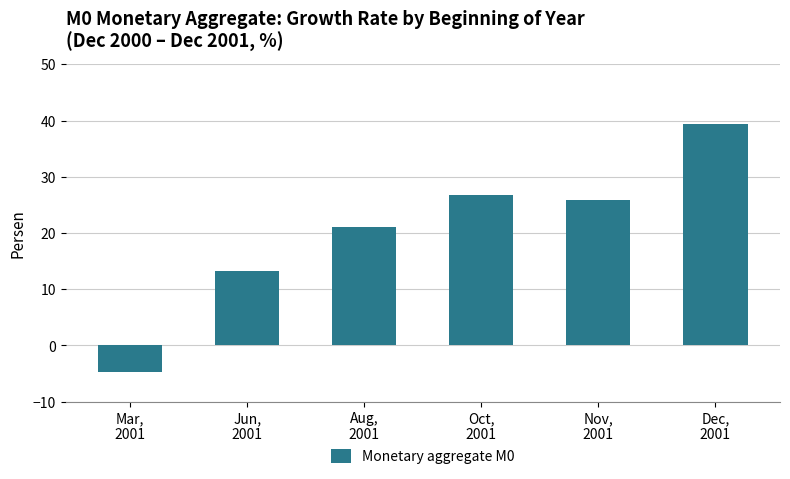

What is the sum of the values at Jun,
2001 and Mar,
2001?

8.5